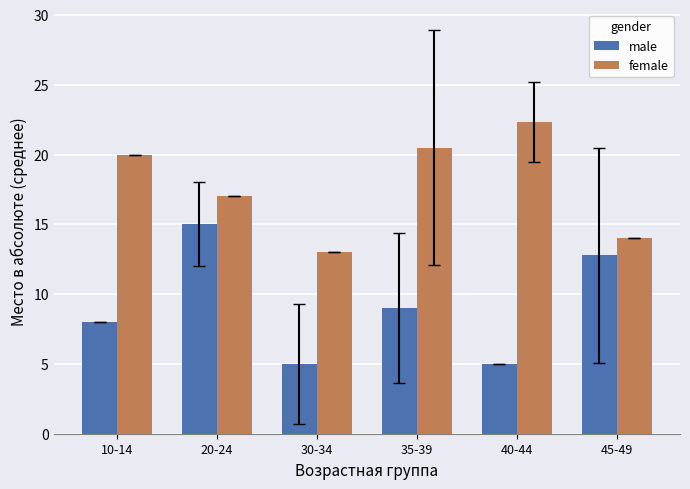

What is the minimum value for male?

5.0